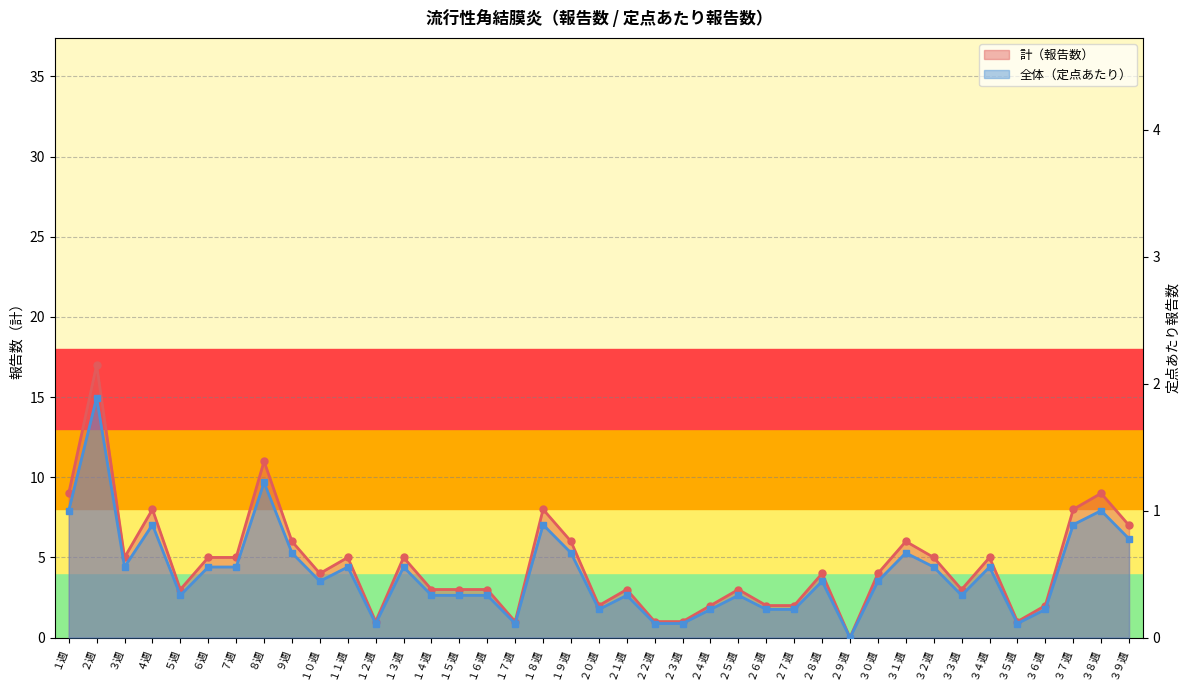

How many series are shown in this chart?

2